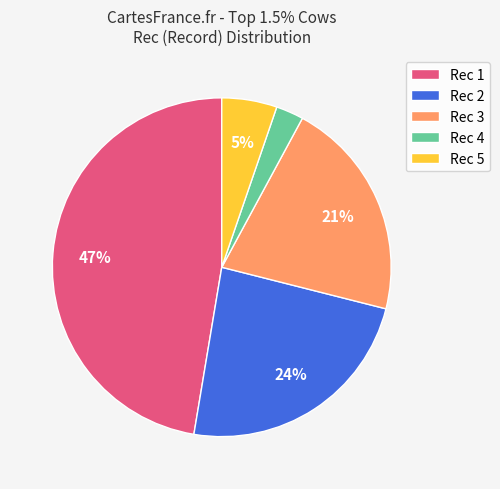

What is the largest slice in the pie chart?

Rec 1